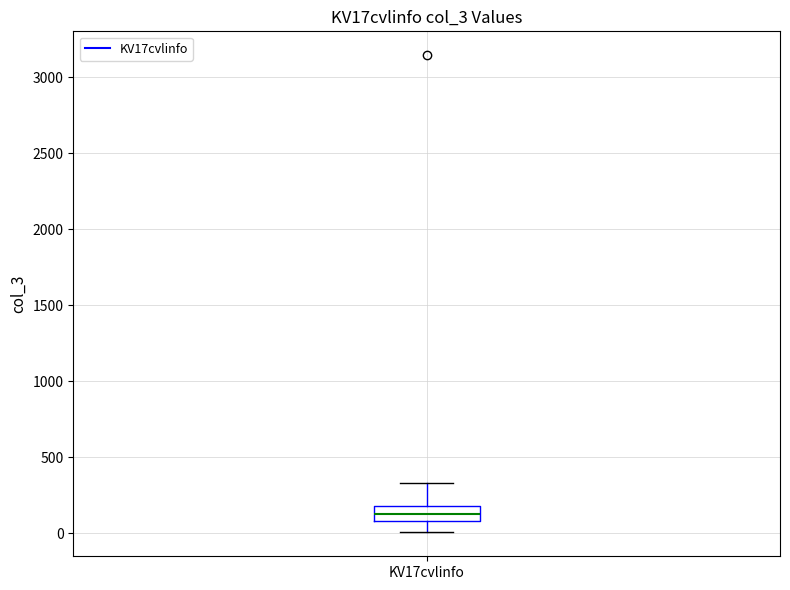

Read this box plot against the y-axis: the position of the median line, the range covered by the box, and the ends of both whiskers. The values are not printed on the chart, so give them approximately, as read against the axis.

median 100 (inside the box), box 100 to 200, whiskers 0 to 350